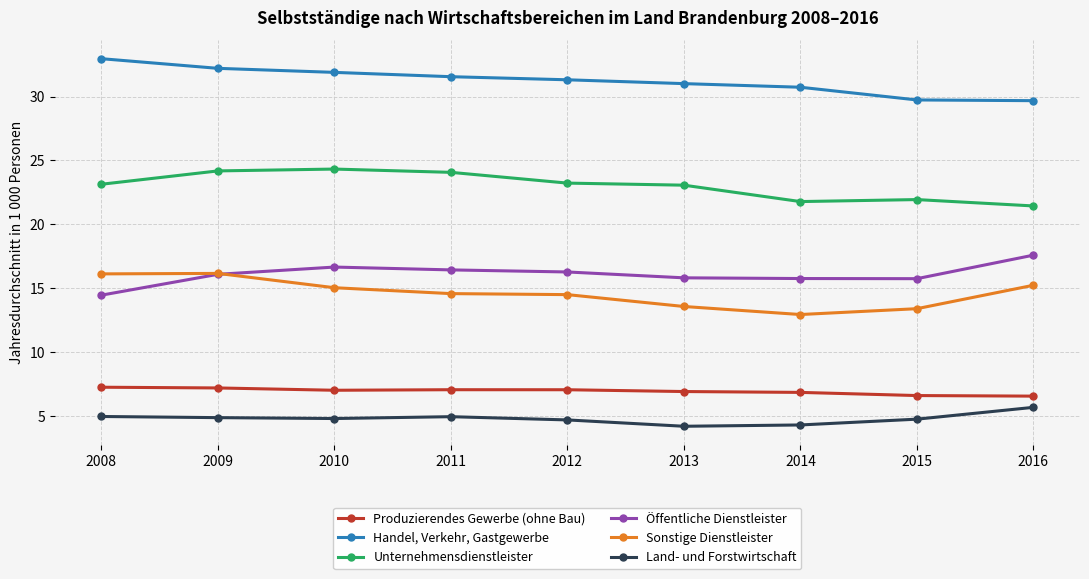

What is the value of the Öffentliche Dienstleister point at the 4th from the left?

16.4